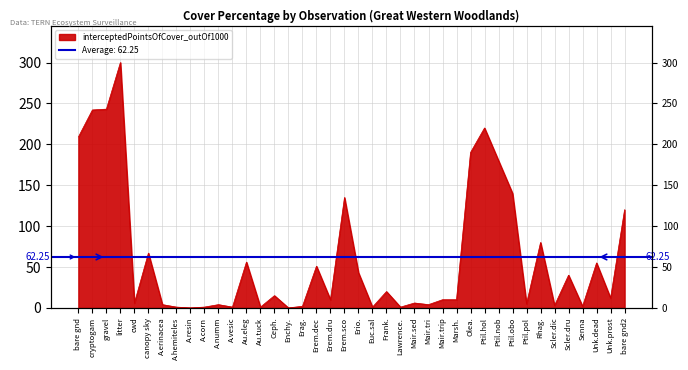

Reading left to right, list all the values displayed in this chart.

209	242	243	300	6	67	4	1	0	1	4	1	56	1	15	0	2	51	10	135	43	1	20	1	6	4	10	10	190	220	180	140	5	80	3	40	2	55	12	120